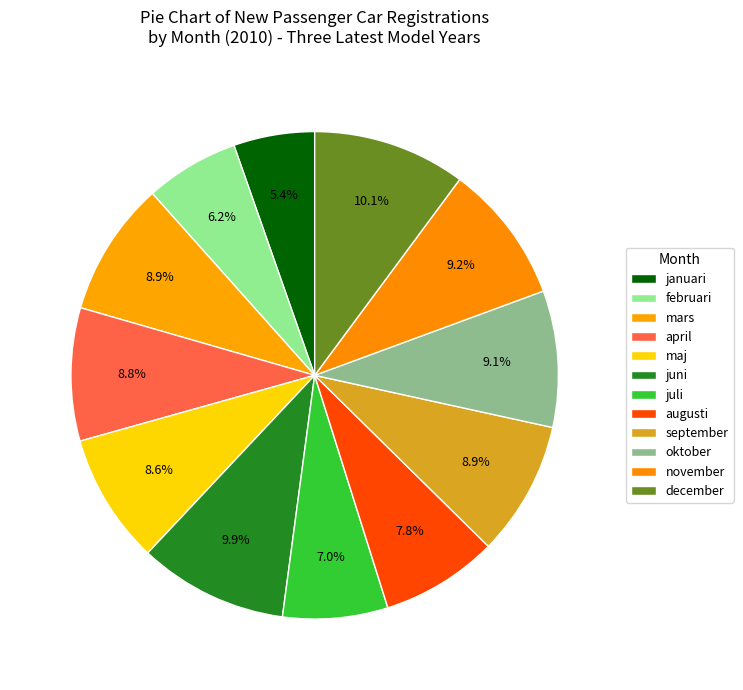

To the nearest percent, what is the combined percentage of november and januari?

15%